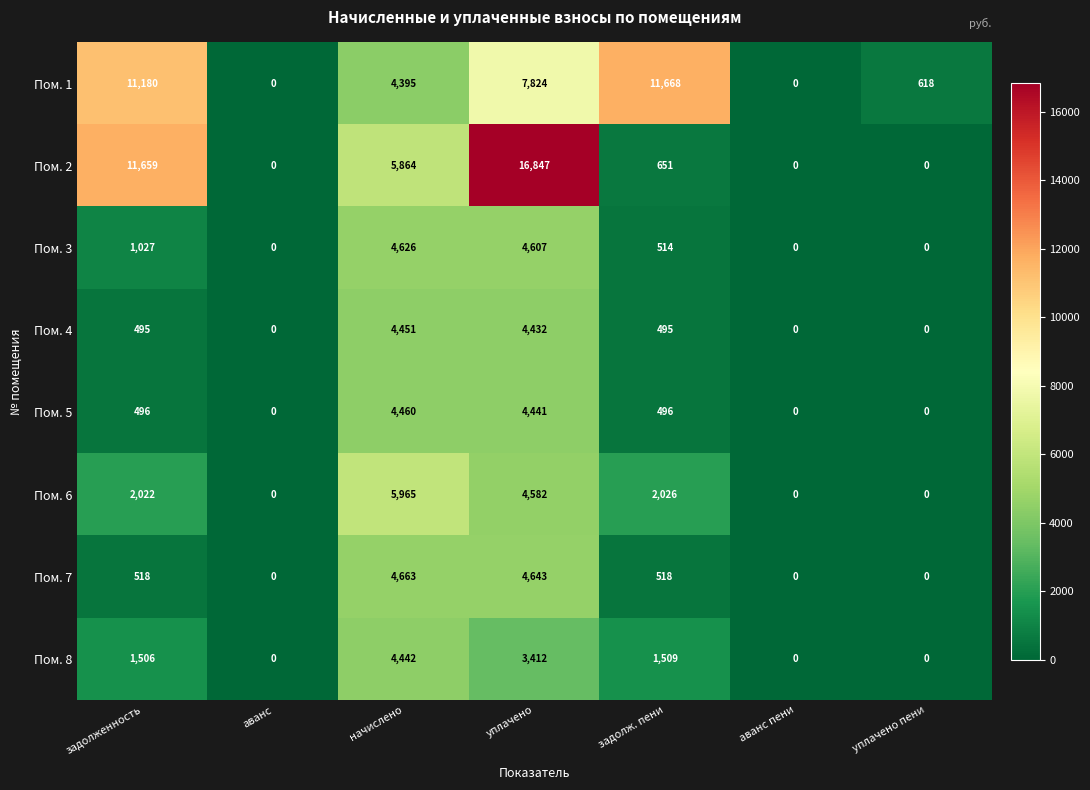

What is the maximum value for Пом. 6?

5965